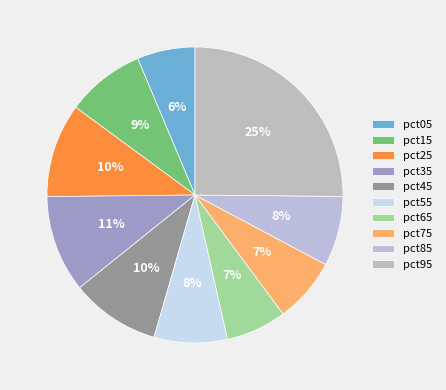

To the nearest percent, what portion does pct45 represent?

10%